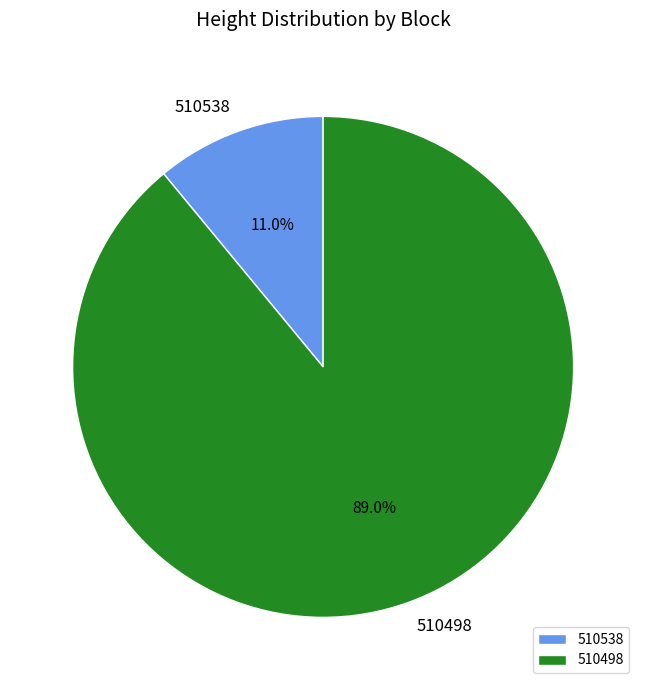

What percentage is the 510498 slice, to the nearest percent?

89%